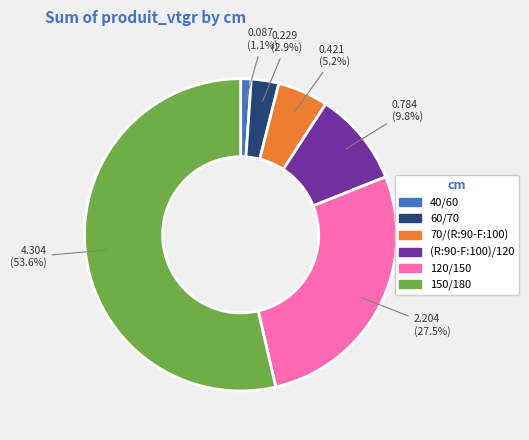

Does 40/60 account for over 50% of the chart?

No